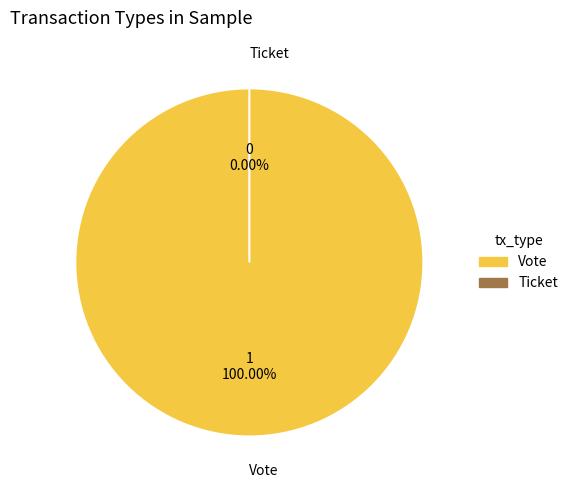

Which slice is the largest?

Vote